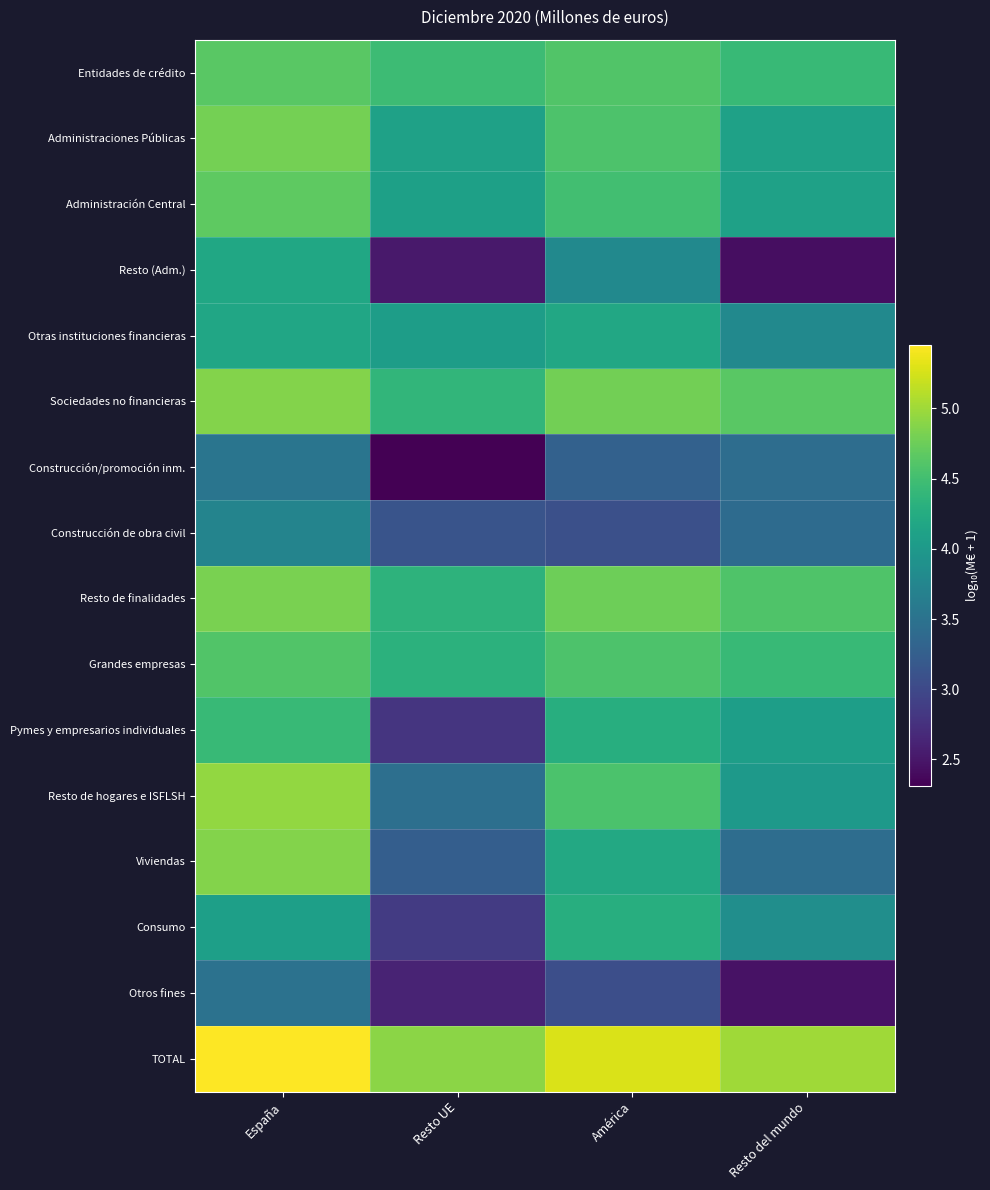

Which label corresponds to the smallest value in the chart?

Resto UE